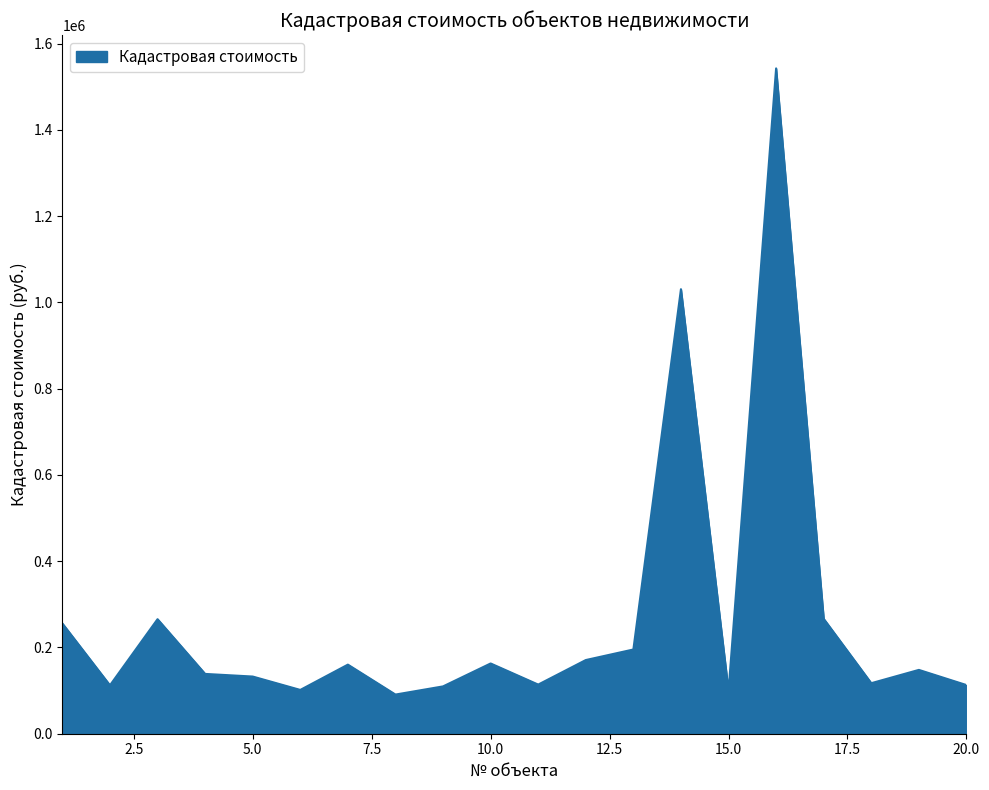

What is the greatest value displayed?

1542878.5